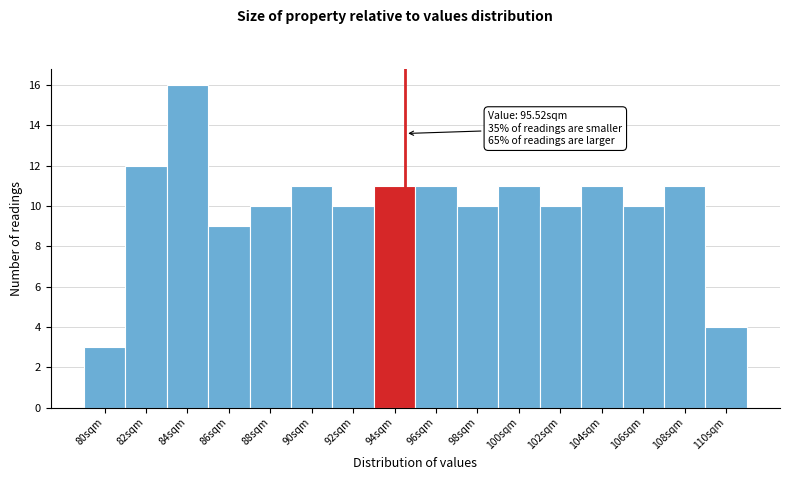

Reading left to right, list all the values displayed in this chart.

3	12	16	9	10	11	10	11	11	10	11	10	11	10	11	4